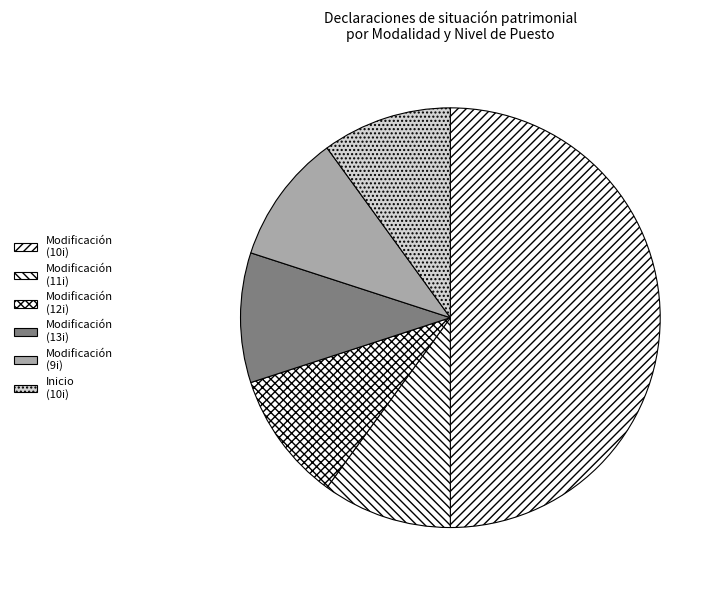

How many slices are in this pie chart?

6